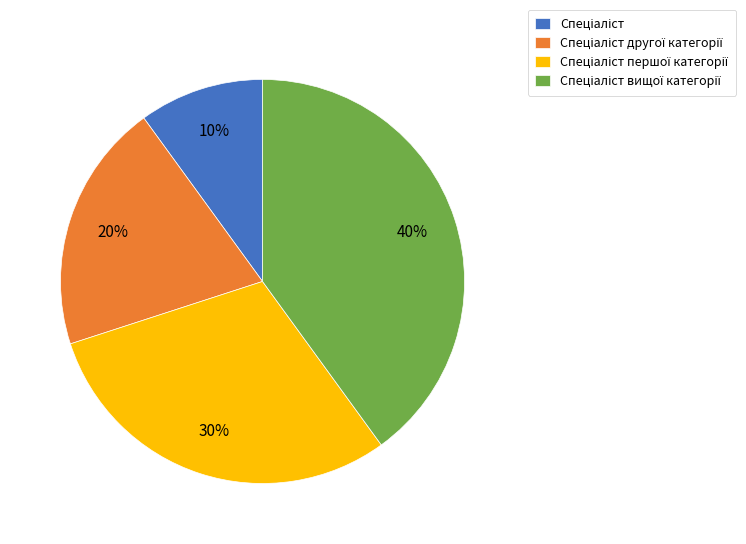

How many segments does this pie chart have?

4